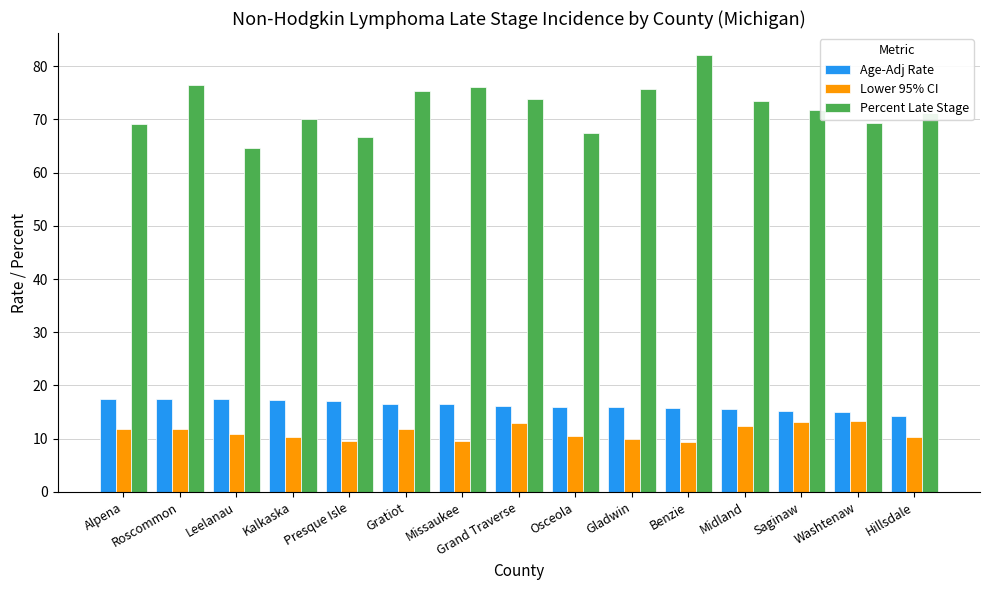

What are all the series names shown in the legend?

Age-Adj Rate, Lower 95% CI, Percent Late Stage